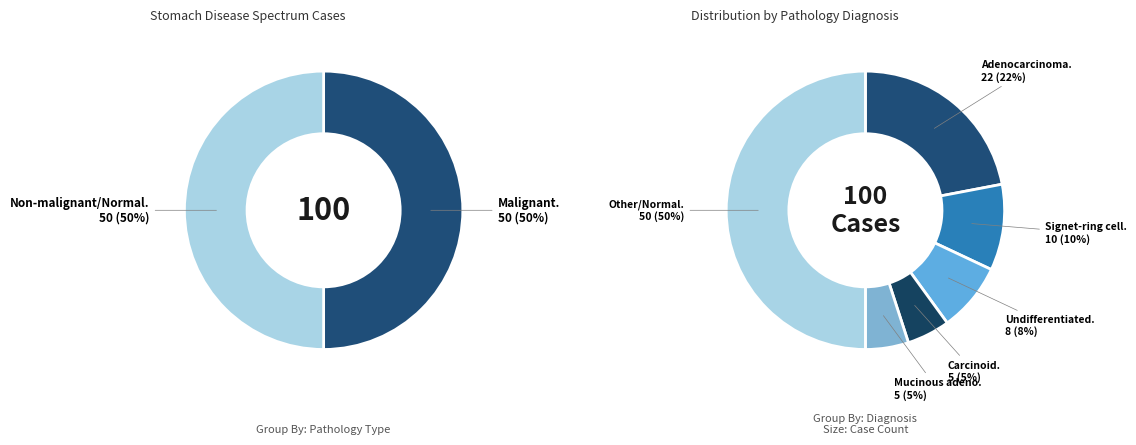

What is the largest slice in the pie chart?

Other/Normal